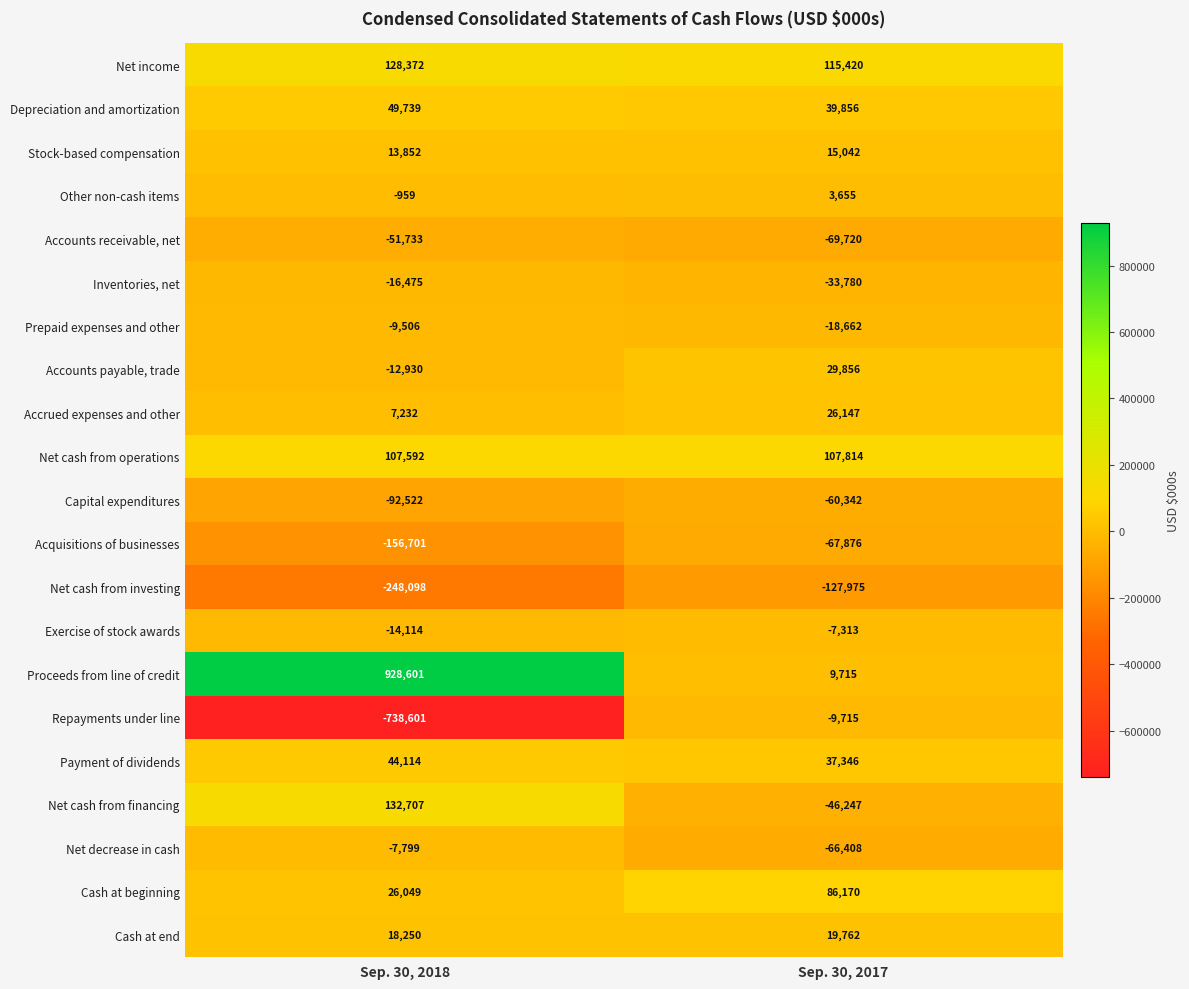

Rank the series by their maximum value, from highest to lowest.

Proceeds from line of credit, Net cash from financing, Net income, Net cash from operations, Cash at beginning, Depreciation and amortization, Payment of dividends, Accounts payable, trade, Accrued expenses and other, Cash at end, Stock-based compensation, Other non-cash items, Exercise of stock awards, Net decrease in cash, Prepaid expenses and other, Repayments under line, Inventories, net, Accounts receivable, net, Capital expenditures, Acquisitions of businesses, Net cash from investing